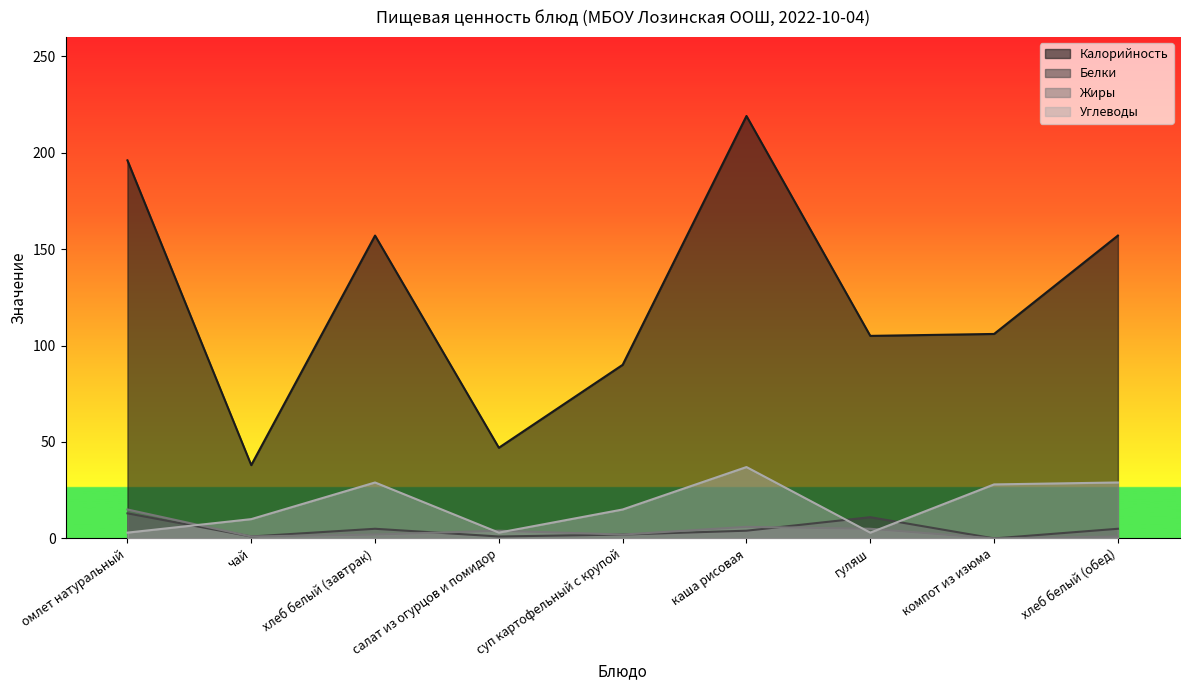

Is the value of Белки at чай greater than the value of Жиры at суп картофельный с крупой?

No